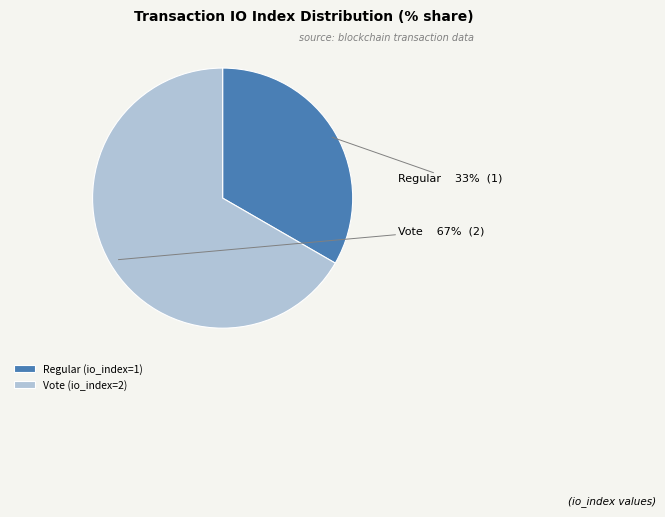

What percentage is the Regular slice, to the nearest percent?

33%